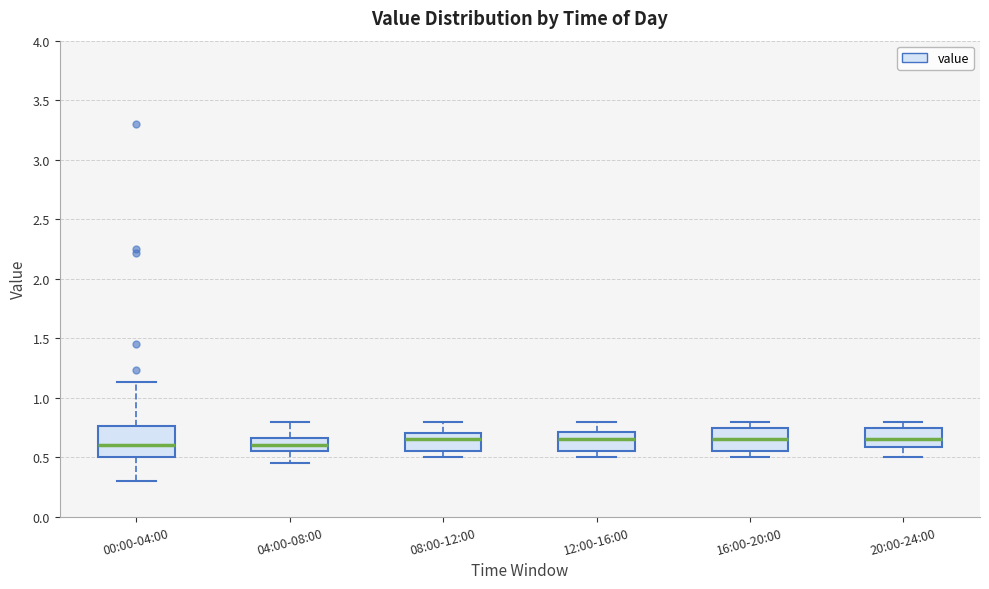

Comparing the boxes themselves (not the whiskers), which one is the tallest?

00:00-04:00